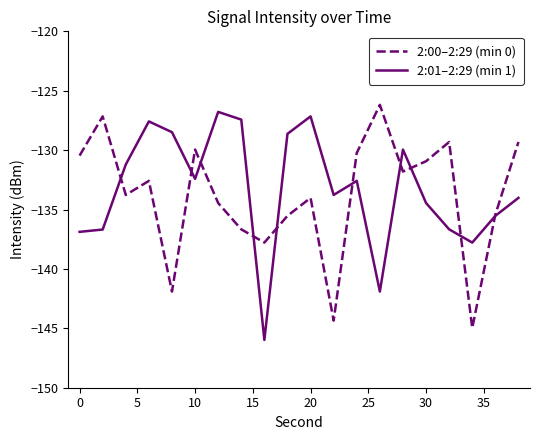

How many distinct data groups are displayed?

2